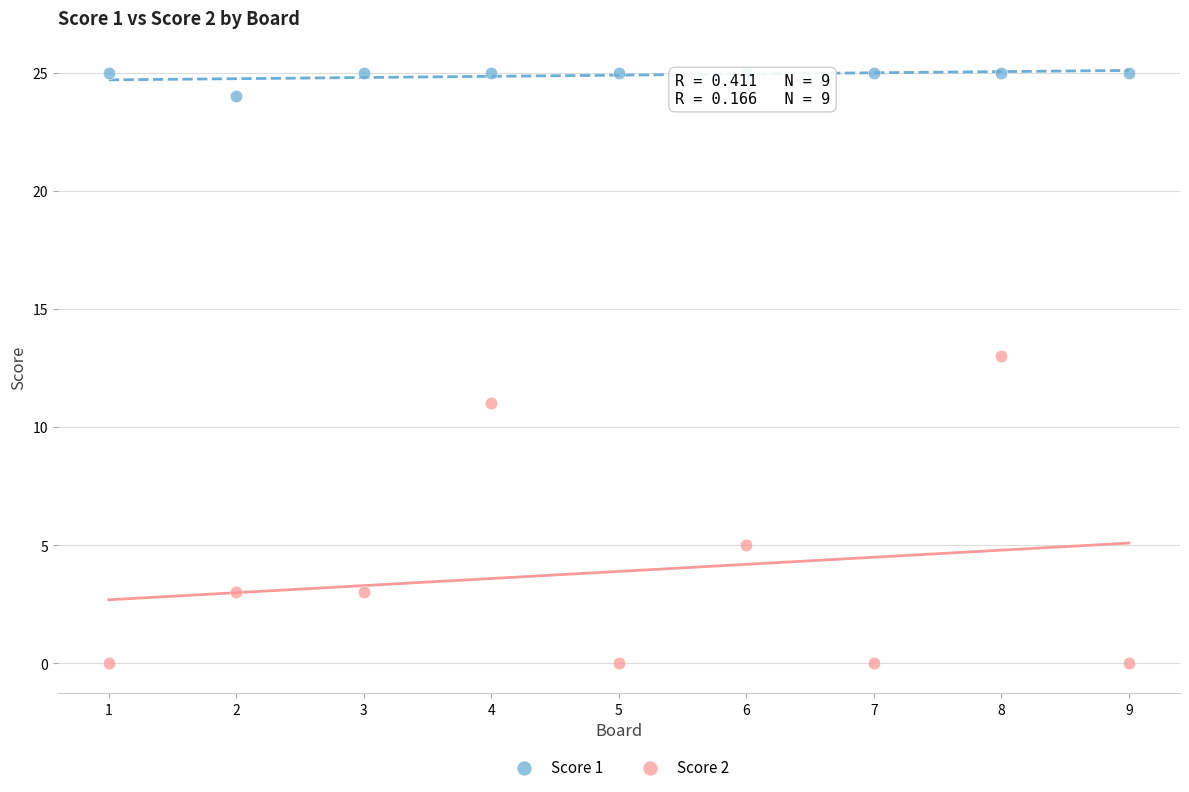

Which series contains the lowest Y value?

Score 2